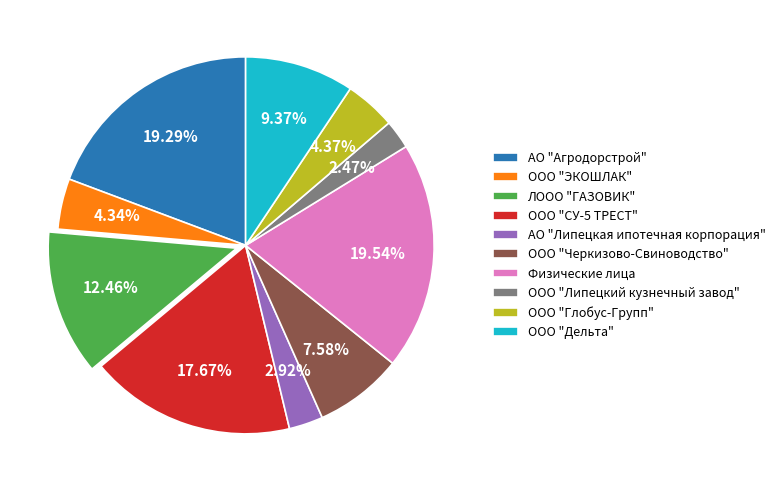

How many segments does this pie chart have?

10